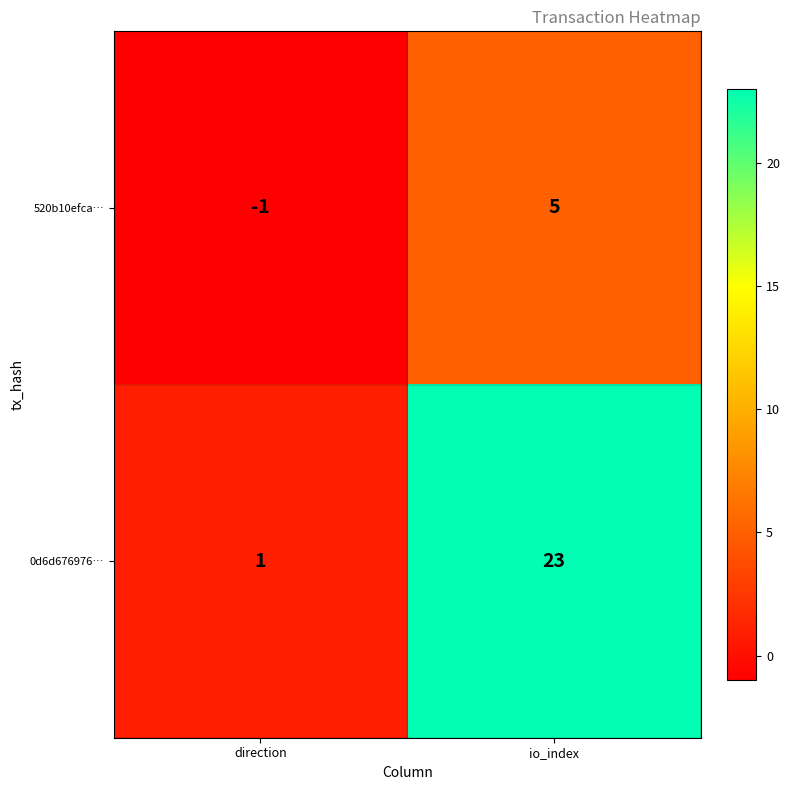

How many categories are shown in the chart?

2